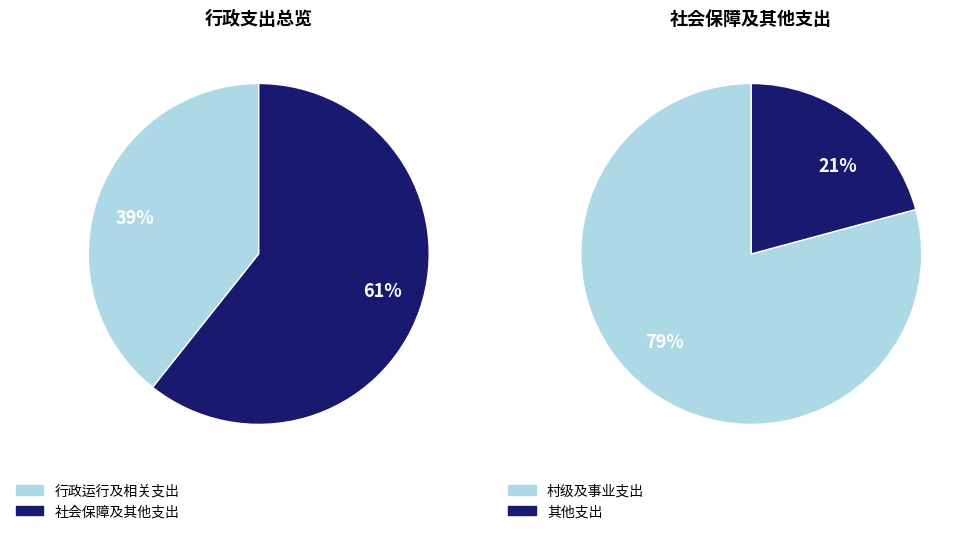

Is it true that 其他文化旅游体育与传媒支出 is 7% of the pie?

False